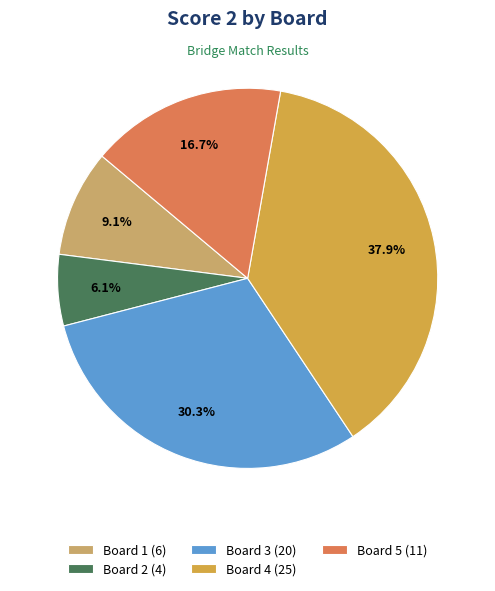

True or false: Board 3 accounts for 30% of the total.

True